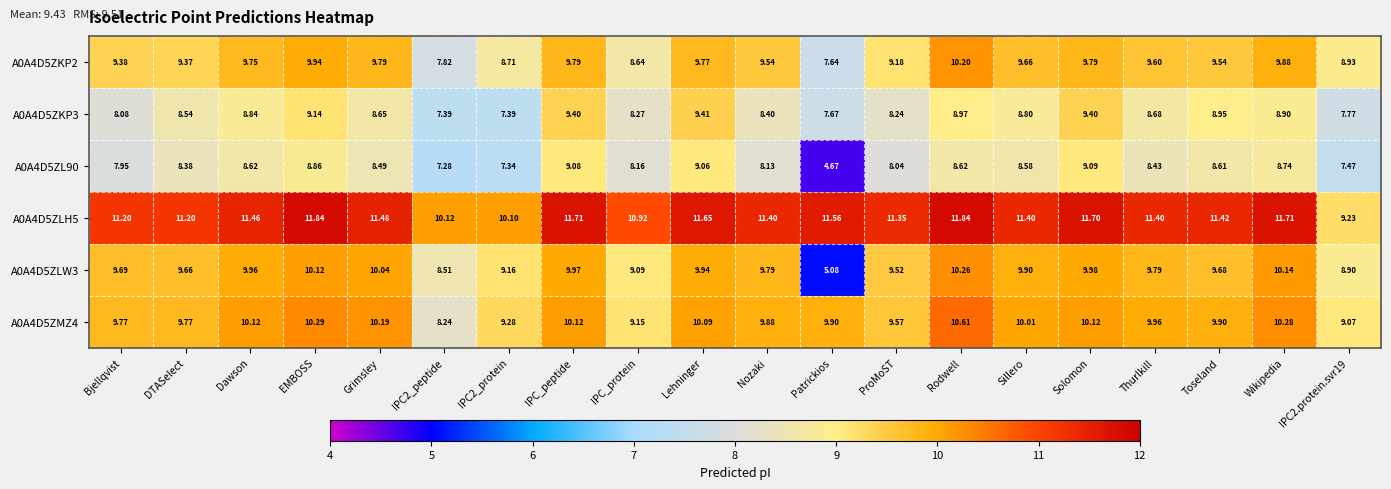

At which label does A0A4D5ZKP2 first exceed 9?

Bjellqvist